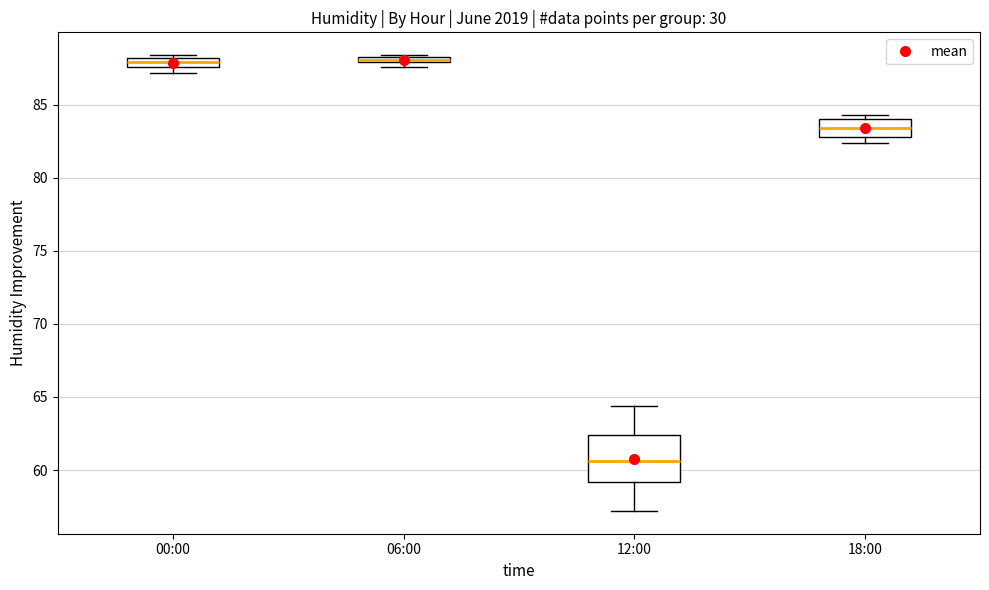

Where is the upper edge of the box for 18:00 on the y-axis? The values are not printed on the chart, so give them approximately, as read against the axis.

84.0